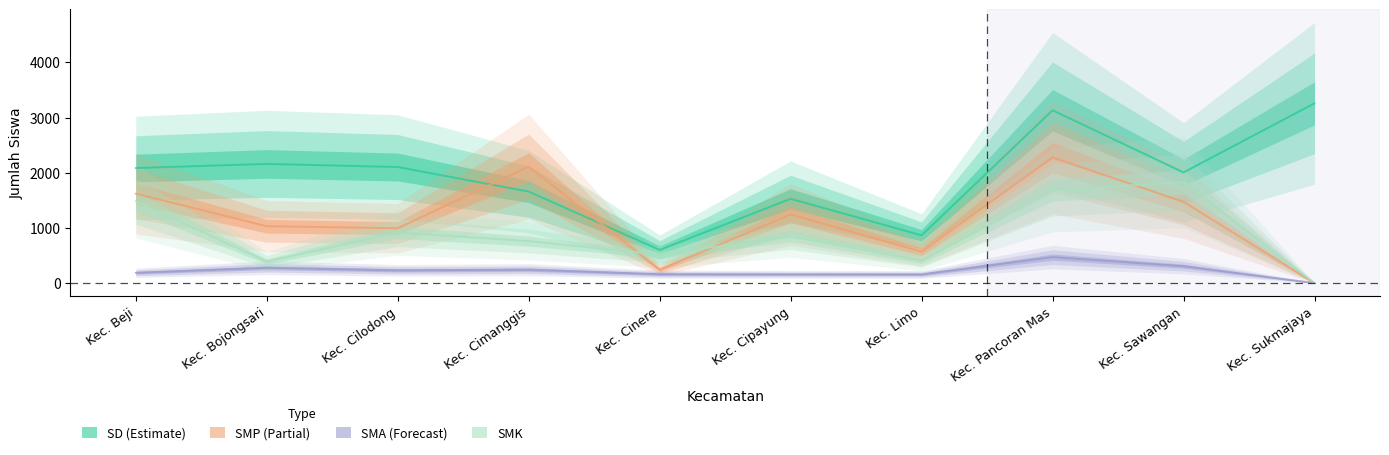

True or false: SMA_Disalurkan has more than 2 points higher than both neighbors.

True